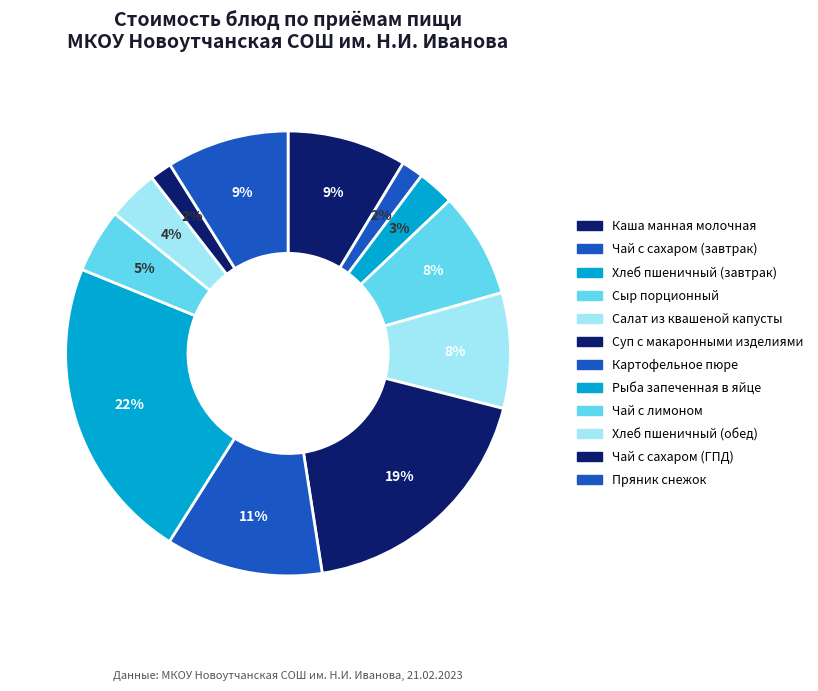

How many segments does this pie chart have?

12